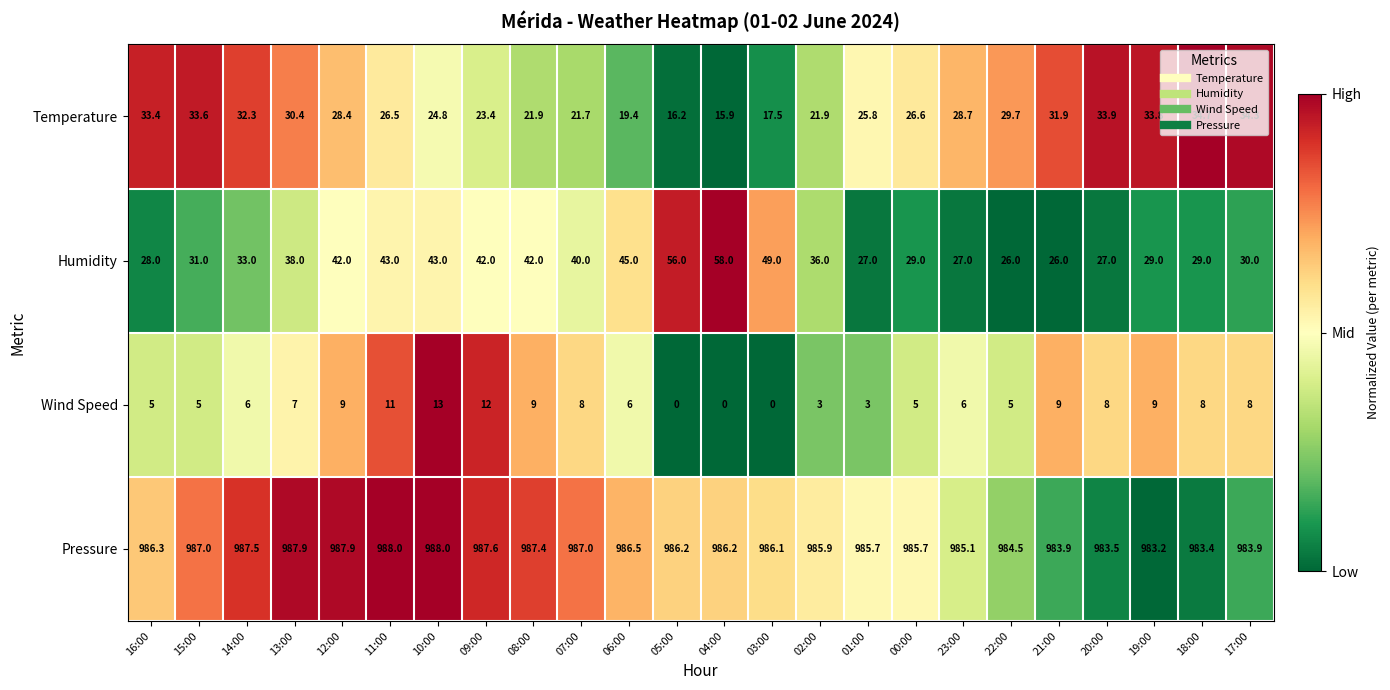

The Humidity series shows 43.0 at 10:00. True or false?

True